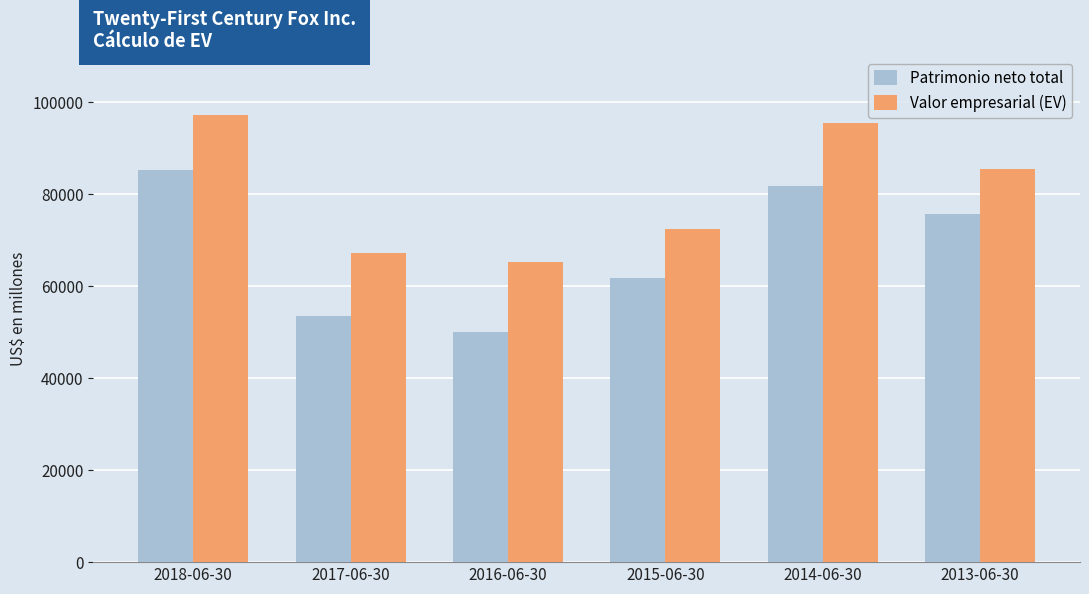

The value of Patrimonio neto total at 2016-06-30 is 49944. True or false?

True